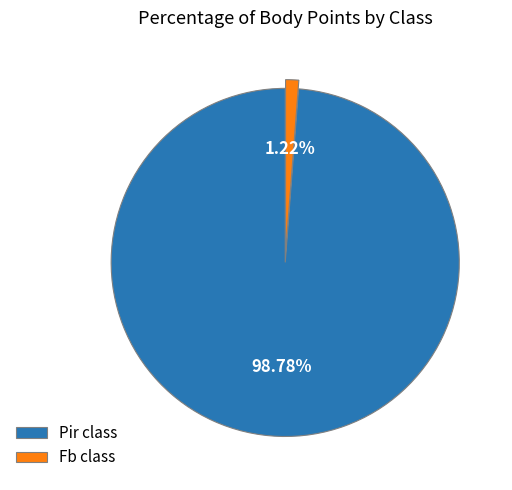

Which slice is the largest?

Pir class